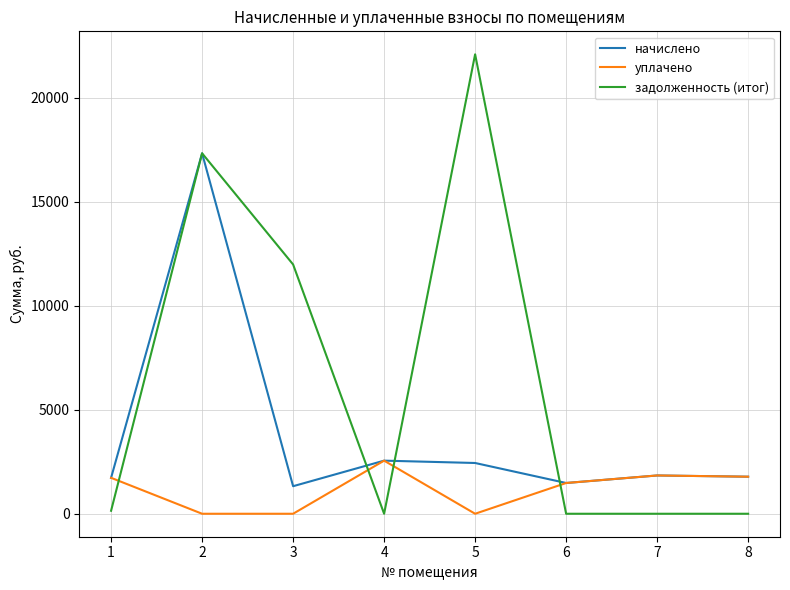

How many times do задолженность (итог) and уплачено cross each other?

4